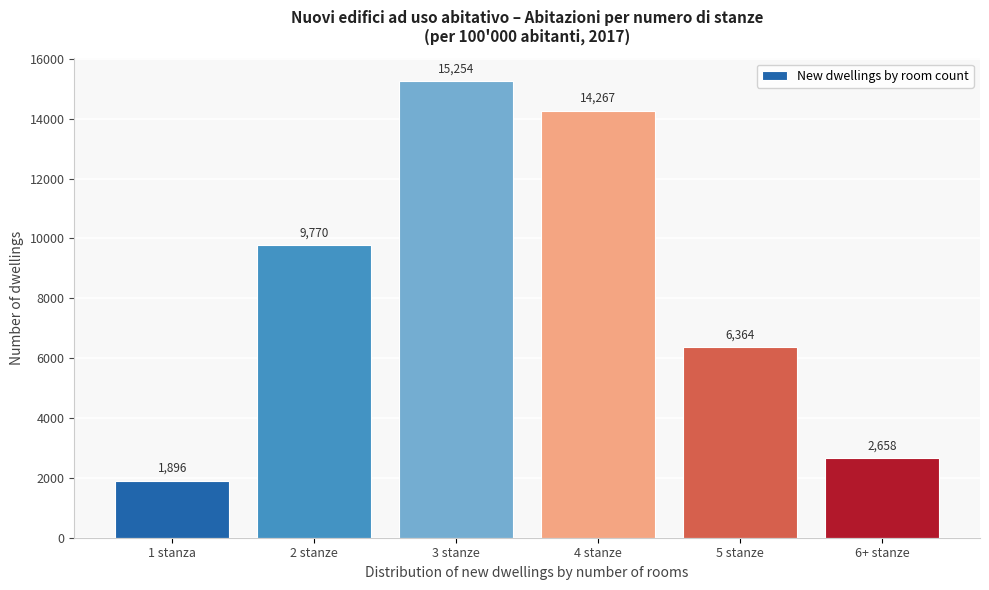

Reading left to right, list all the values displayed in this chart.

1 stanza=1896	2 stanze=9770	3 stanze=15254	4 stanze=14267	5 stanze=6364	6+ stanze=2658